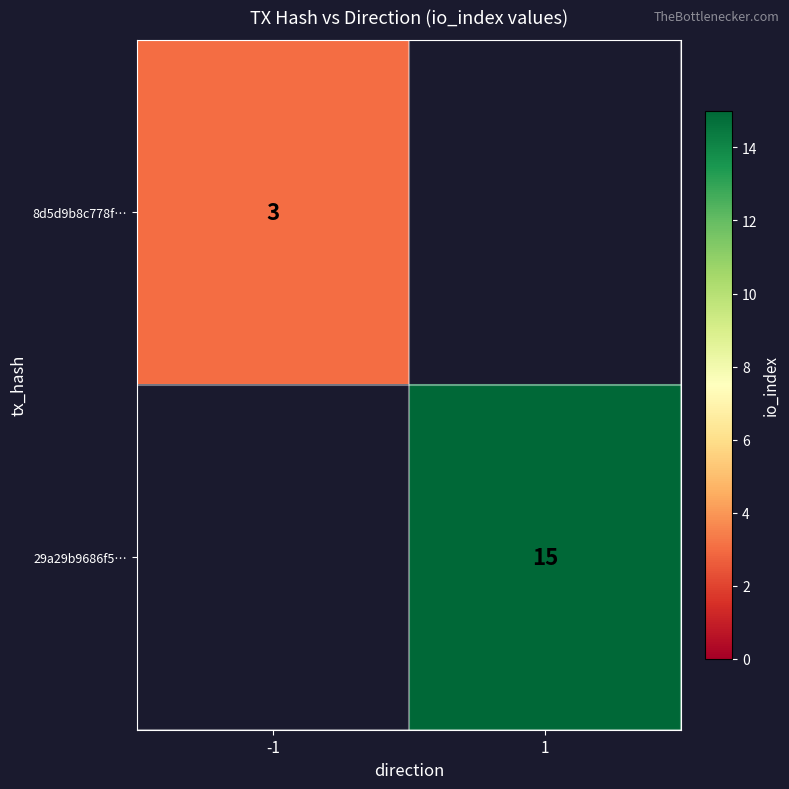

Which label corresponds to the largest value in the chart?

1